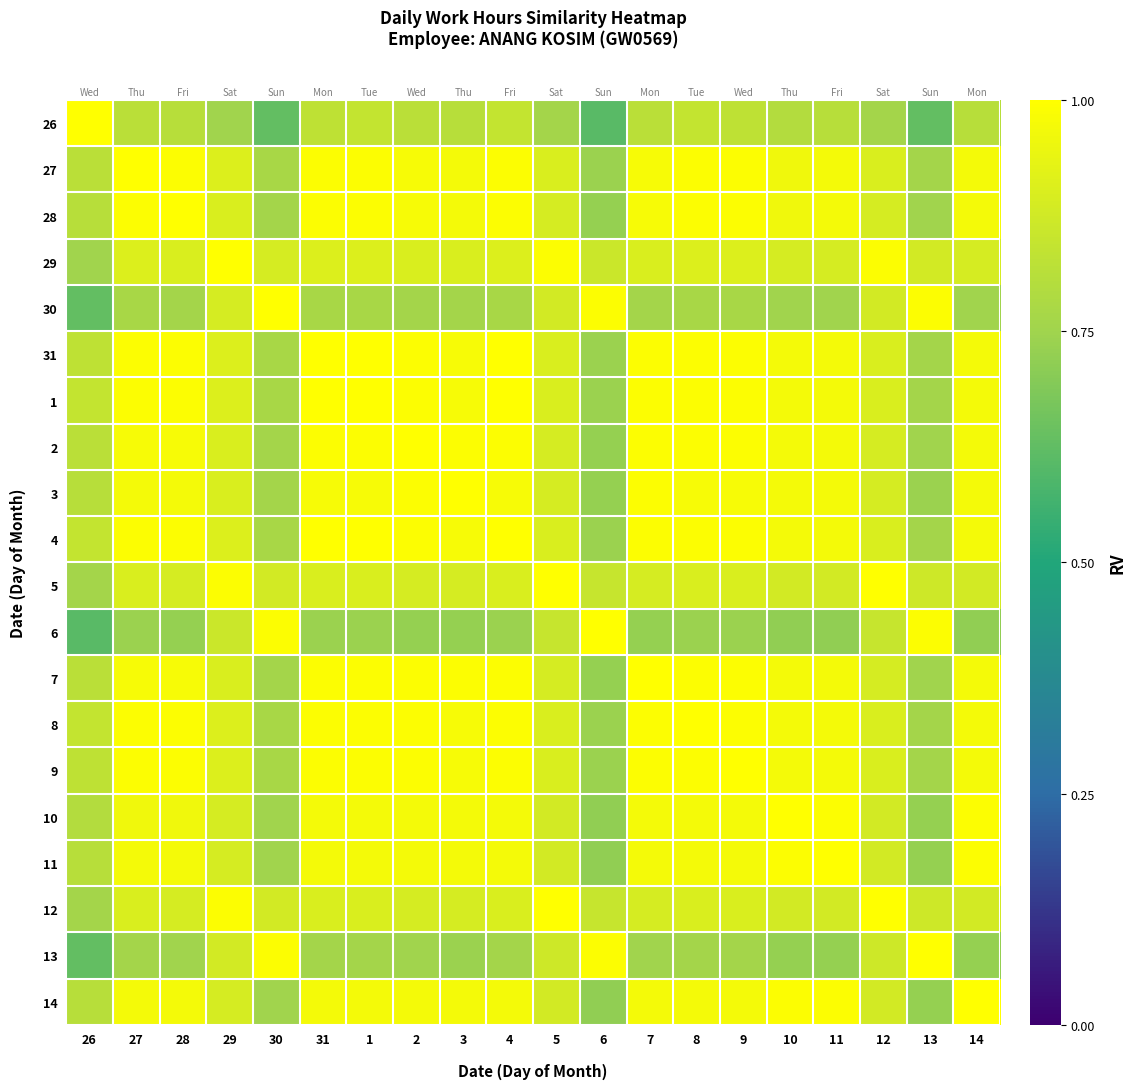

What is the sum of all 4 values?

18.6